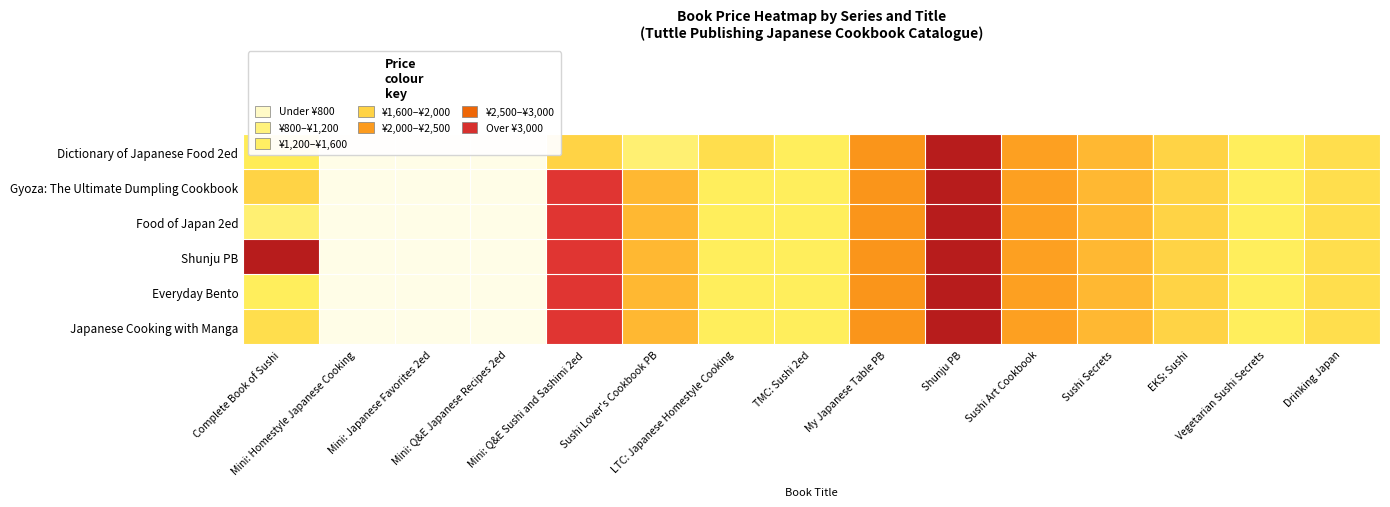

Reading left to right, extract all data points from this chart.

Dictionary of Japanese Food 2ed: Complete Book of Sushi=1600	Mini: Homestyle Japanese Cooking=480	Mini: Japanese Favorites 2ed=480	Mini: Q&E Japanese Recipes 2ed=480	Mini: Q&E Sushi and Sashimi 2ed=1800	Sushi Lover's Cookbook PB=1100	LTC: Japanese Homestyle Cooking=1700	TMC: Sushi 2ed=1500	My Japanese Table PB=2300	Shunju PB=3800	Sushi Art Cookbook=2200	Sushi Secrets=2000	EKS: Sushi=1800	Vegetarian Sushi Secrets=1500	Drinking Japan=1700
Gyoza: The Ultimate Dumpling Cookbook: Complete Book of Sushi=1800	Mini: Homestyle Japanese Cooking=480	Mini: Japanese Favorites 2ed=480	Mini: Q&E Japanese Recipes 2ed=480	Mini: Q&E Sushi and Sashimi 2ed=3300	Sushi Lover's Cookbook PB=2000	LTC: Japanese Homestyle Cooking=1500	TMC: Sushi 2ed=1500	My Japanese Table PB=2300	Shunju PB=3800	Sushi Art Cookbook=2200	Sushi Secrets=2000	EKS: Sushi=1800	Vegetarian Sushi Secrets=1500	Drinking Japan=1700
Food of Japan 2ed: Complete Book of Sushi=1100	Mini: Homestyle Japanese Cooking=480	Mini: Japanese Favorites 2ed=480	Mini: Q&E Japanese Recipes 2ed=480	Mini: Q&E Sushi and Sashimi 2ed=3300	Sushi Lover's Cookbook PB=2000	LTC: Japanese Homestyle Cooking=1500	TMC: Sushi 2ed=1500	My Japanese Table PB=2300	Shunju PB=3800	Sushi Art Cookbook=2200	Sushi Secrets=2000	EKS: Sushi=1800	Vegetarian Sushi Secrets=1500	Drinking Japan=1700
Shunju PB: Complete Book of Sushi=3800	Mini: Homestyle Japanese Cooking=480	Mini: Japanese Favorites 2ed=480	Mini: Q&E Japanese Recipes 2ed=480	Mini: Q&E Sushi and Sashimi 2ed=3300	Sushi Lover's Cookbook PB=2000	LTC: Japanese Homestyle Cooking=1500	TMC: Sushi 2ed=1500	My Japanese Table PB=2300	Shunju PB=3800	Sushi Art Cookbook=2200	Sushi Secrets=2000	EKS: Sushi=1800	Vegetarian Sushi Secrets=1500	Drinking Japan=1700
Everyday Bento: Complete Book of Sushi=1500	Mini: Homestyle Japanese Cooking=480	Mini: Japanese Favorites 2ed=480	Mini: Q&E Japanese Recipes 2ed=480	Mini: Q&E Sushi and Sashimi 2ed=3300	Sushi Lover's Cookbook PB=2000	LTC: Japanese Homestyle Cooking=1500	TMC: Sushi 2ed=1500	My Japanese Table PB=2300	Shunju PB=3800	Sushi Art Cookbook=2200	Sushi Secrets=2000	EKS: Sushi=1800	Vegetarian Sushi Secrets=1500	Drinking Japan=1700
Japanese Cooking with Manga: Complete Book of Sushi=1700	Mini: Homestyle Japanese Cooking=480	Mini: Japanese Favorites 2ed=480	Mini: Q&E Japanese Recipes 2ed=480	Mini: Q&E Sushi and Sashimi 2ed=3300	Sushi Lover's Cookbook PB=2000	LTC: Japanese Homestyle Cooking=1500	TMC: Sushi 2ed=1500	My Japanese Table PB=2300	Shunju PB=3800	Sushi Art Cookbook=2200	Sushi Secrets=2000	EKS: Sushi=1800	Vegetarian Sushi Secrets=1500	Drinking Japan=1700